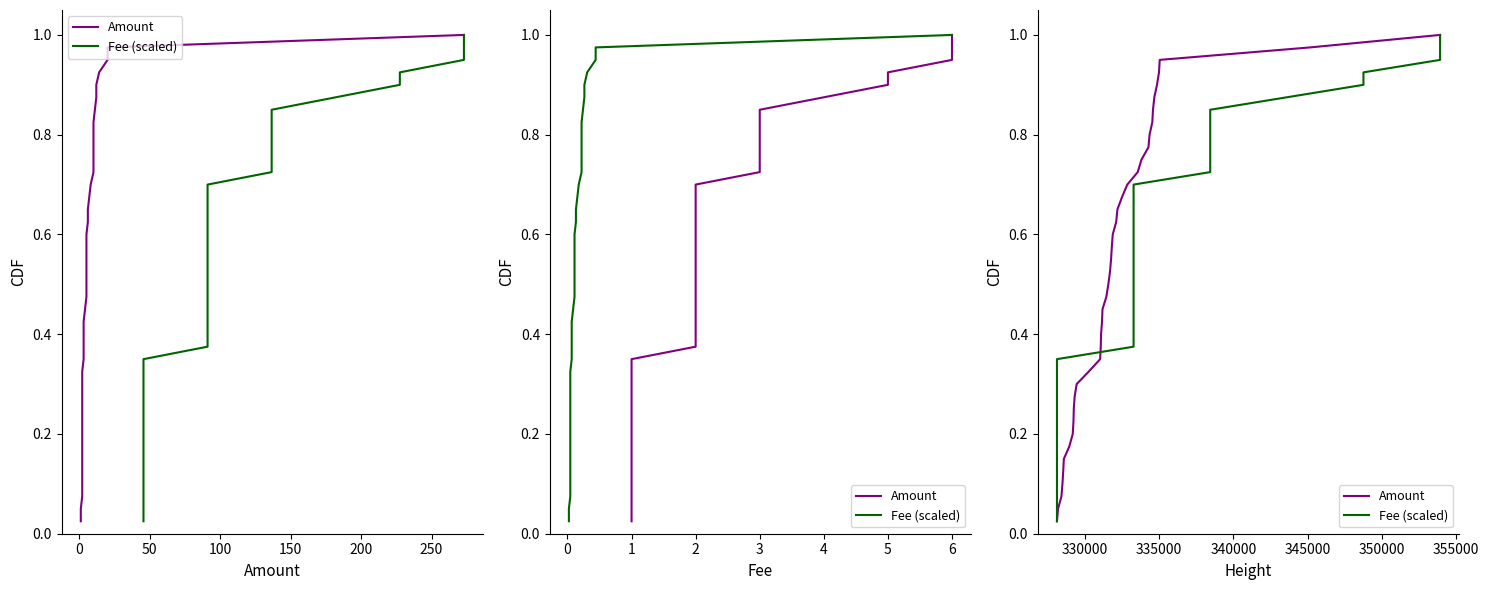

What position from the right is 250?

34